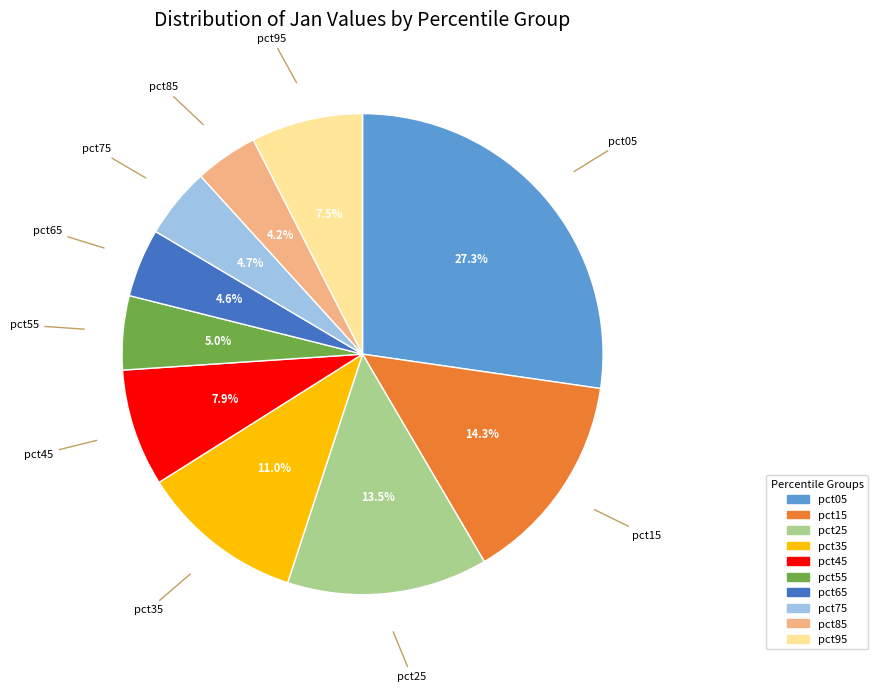

To the nearest percent, what is the combined percentage of pct55 and pct15?

19%